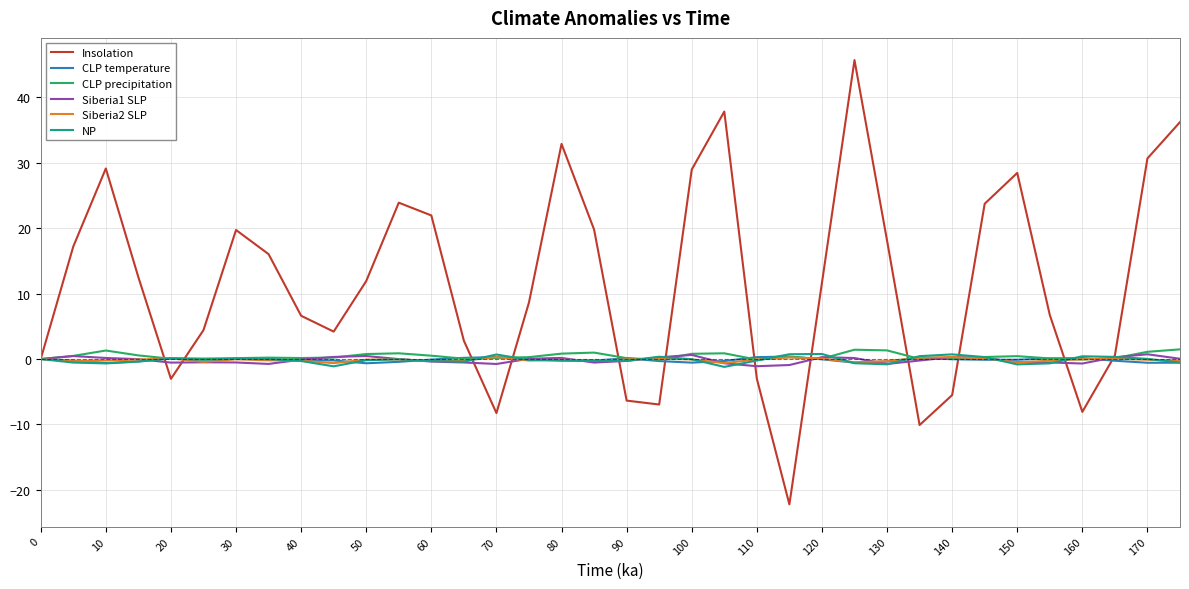

What is the difference between the second highest and second lowest values in the CLP temperature series?

0.9